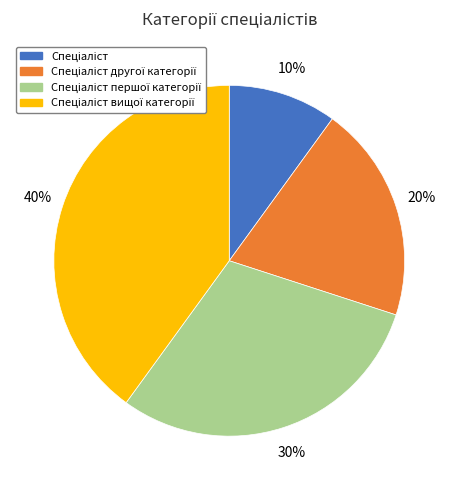

To the nearest percent, what is the average slice percentage?

25%